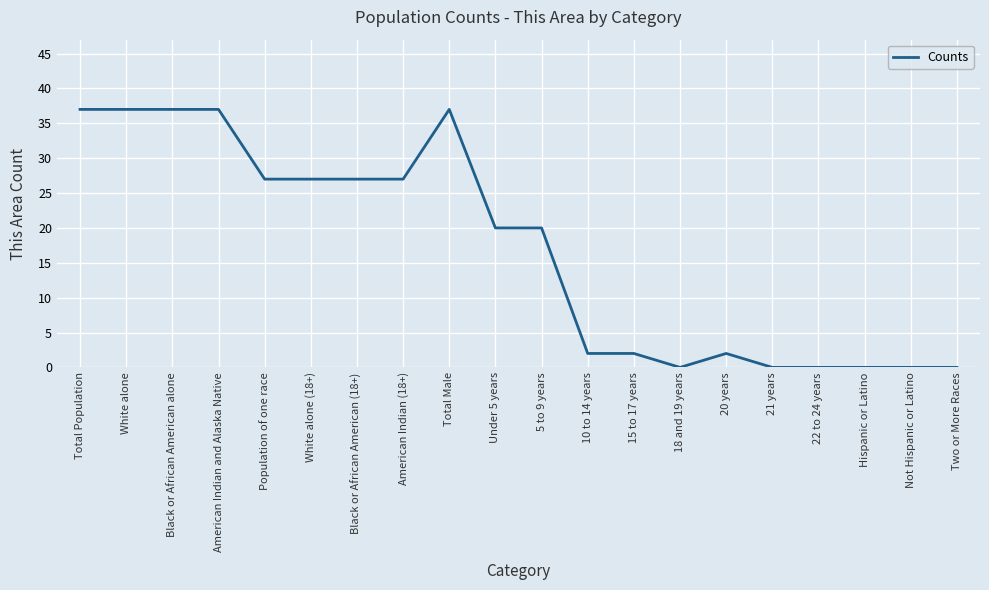

How many categories are shown in the chart?

20